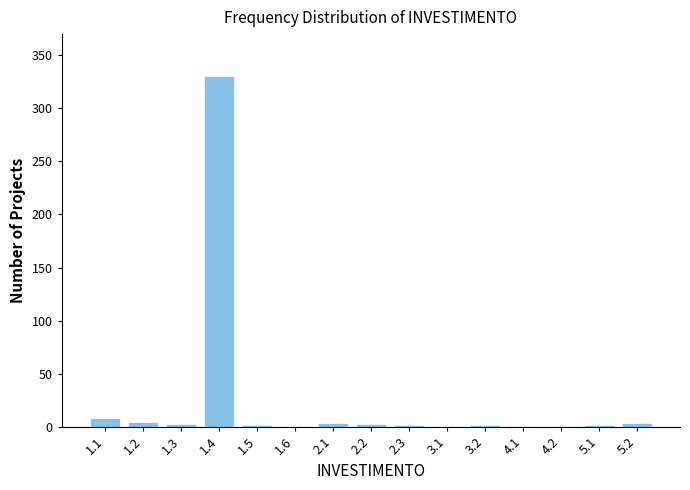

What is the change in value from 1.1 to 1.4?

+322